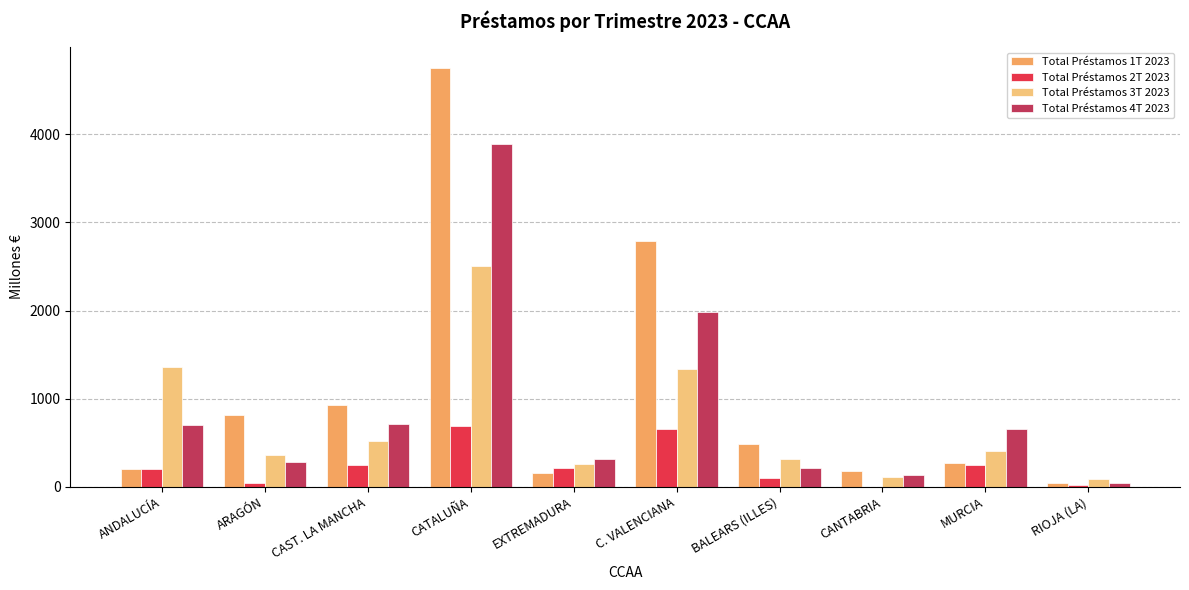

Which category has the highest value in the Total Préstamos 1T 2023 series?

CATALUÑA